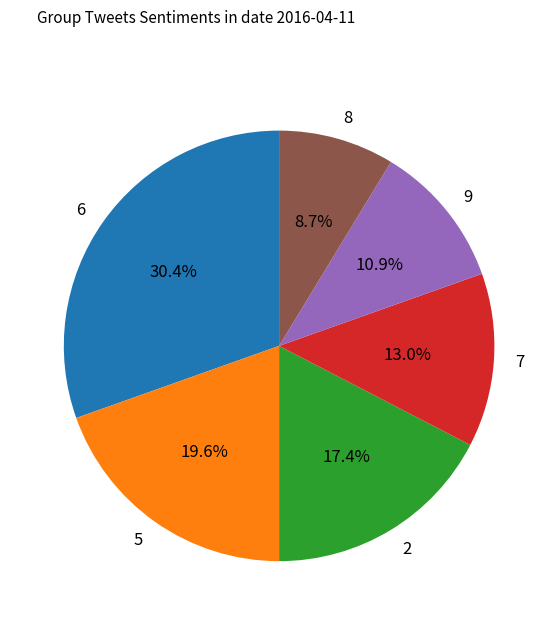

Approximately how many times larger is the value at 2 compared to 9?

1.6